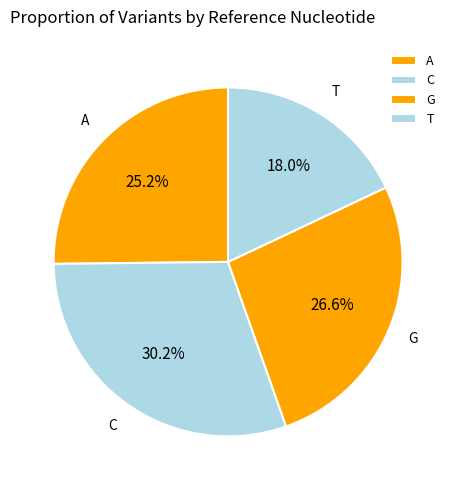

Between C and G, which is larger?

C